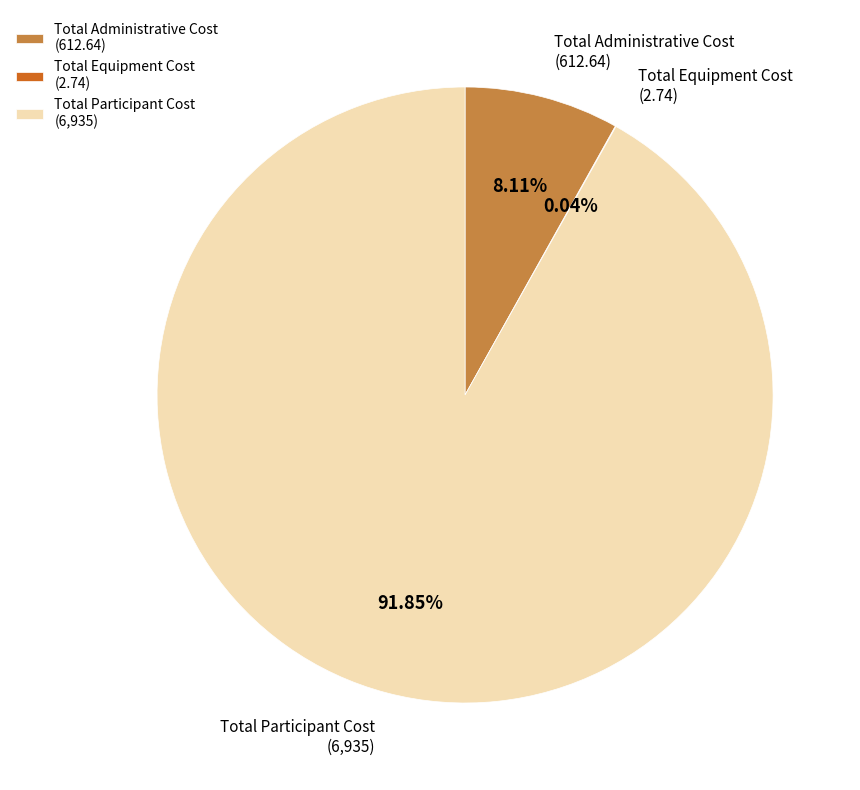

Do Total Participant Cost (6,935) and Total Administrative Cost (612.64) together represent more than half of the pie?

Yes